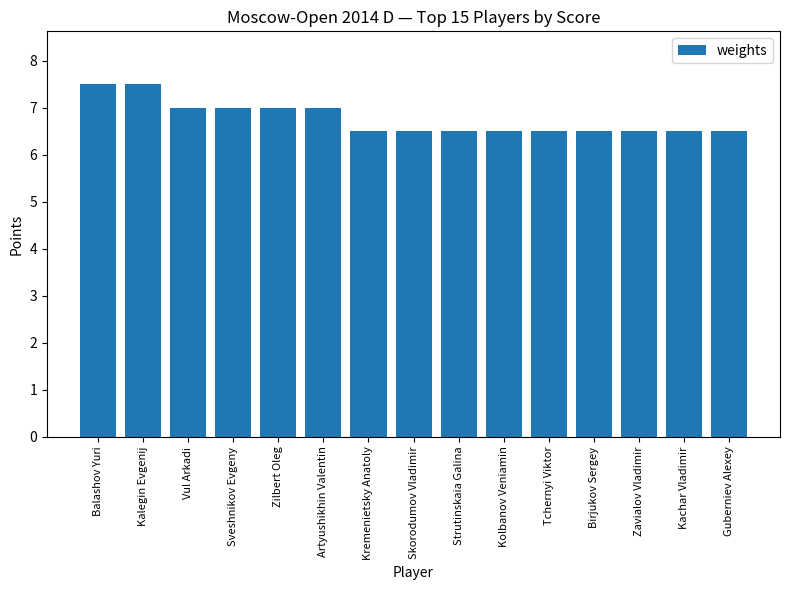

Reading left to right, transcribe all the data shown in this chart.

Balashov Yuri=7.5	Kalegin Evgenij=7.5	Vul Arkadi=7.0	Sveshnikov Evgeny=7.0	Zilbert Oleg=7.0	Artyushikhin Valentin=7.0	Kremenietsky Anatoly=6.5	Skorodumov Vladimir=6.5	Strutinskaia Galina=6.5	Kolbanov Veniamin=6.5	Tchernyi Viktor=6.5	Birjukov Sergey=6.5	Zavialov Vladimir=6.5	Kachar Vladimir=6.5	Guberniev Alexey=6.5